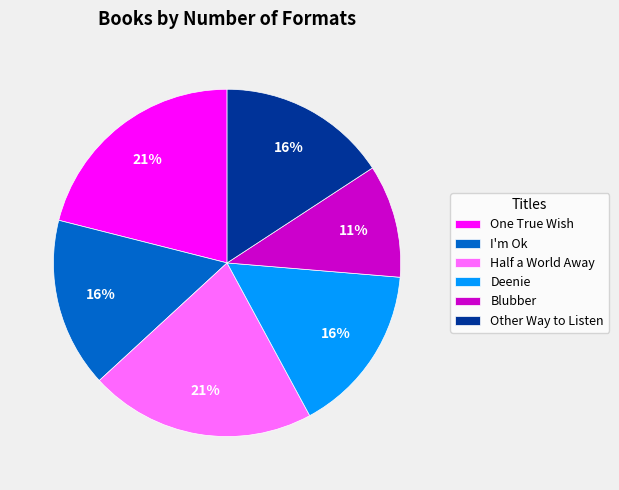

To the nearest percent, what portion does Other Way to Listen represent?

16%